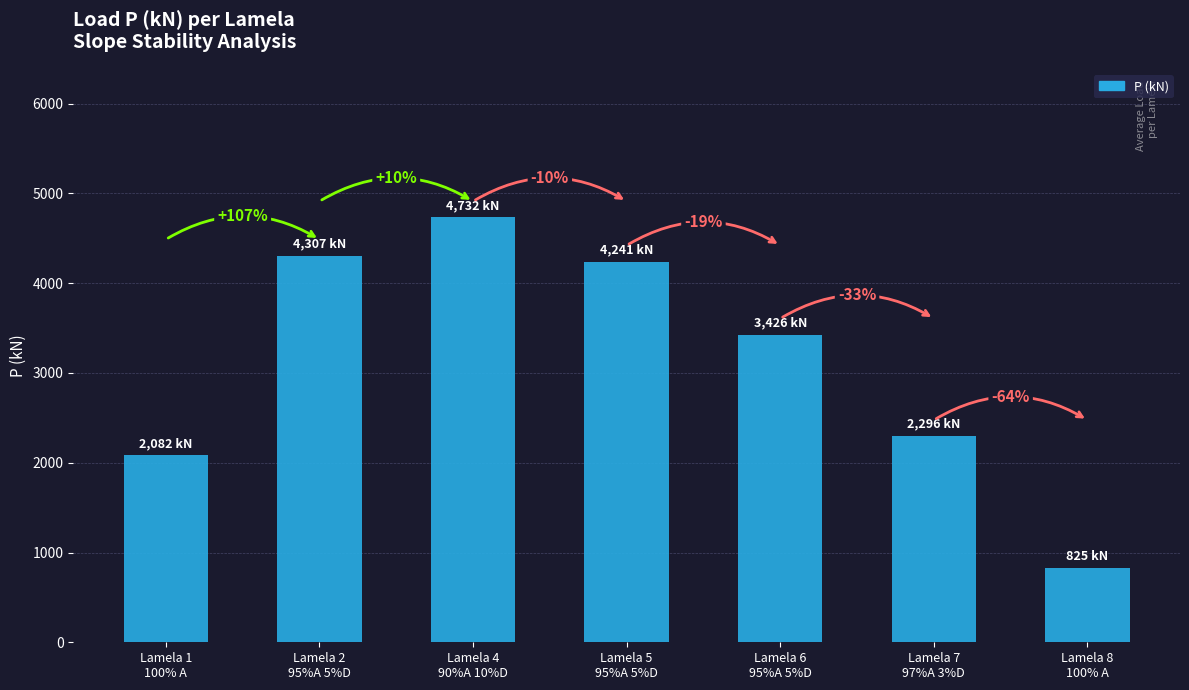

What is the value of the 2nd bar from the left?

4307.4